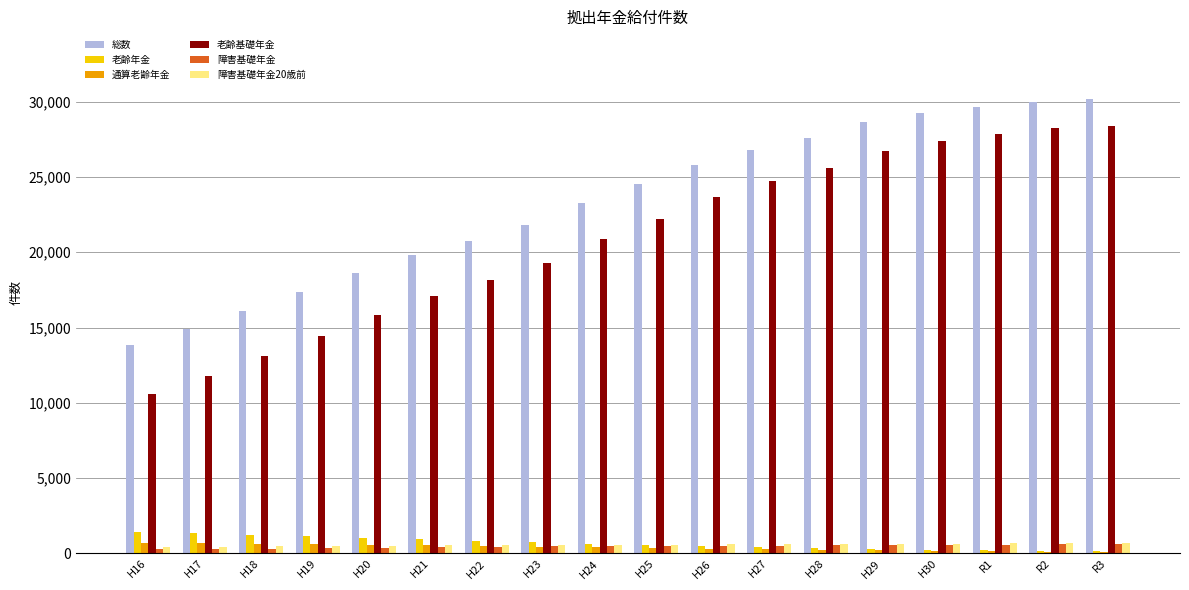

What are all the series names shown in the legend?

総数, 老齢年金, 通算老齢年金, 老齢基礎年金, 障害基礎年金, 障害基礎年金20歳前